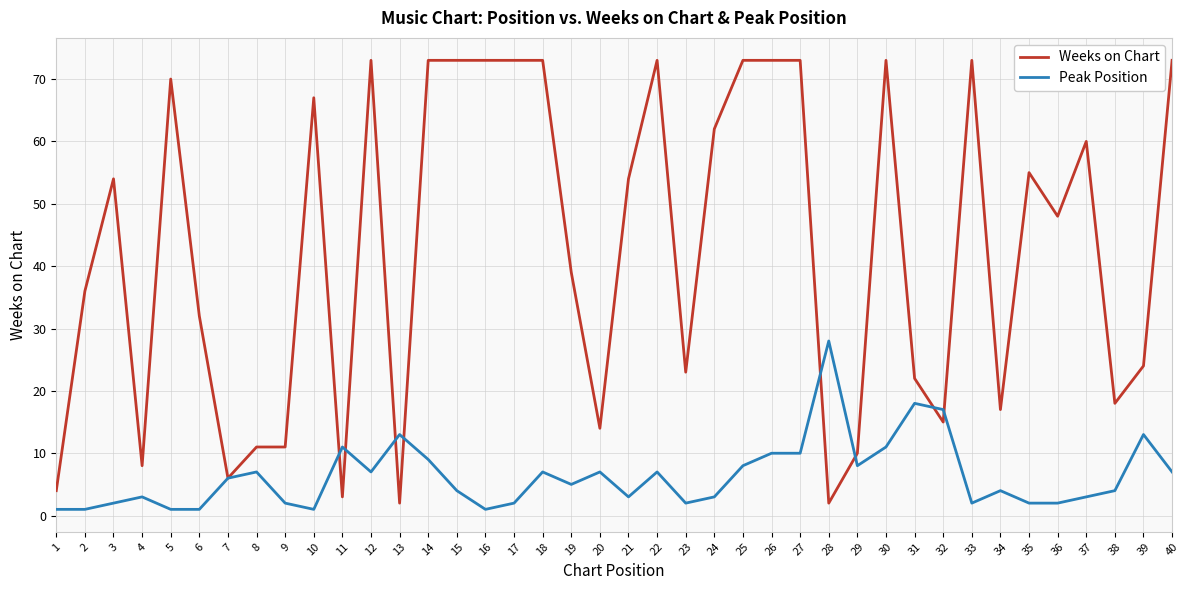

At how many categories does at least one series exceed 16?

31